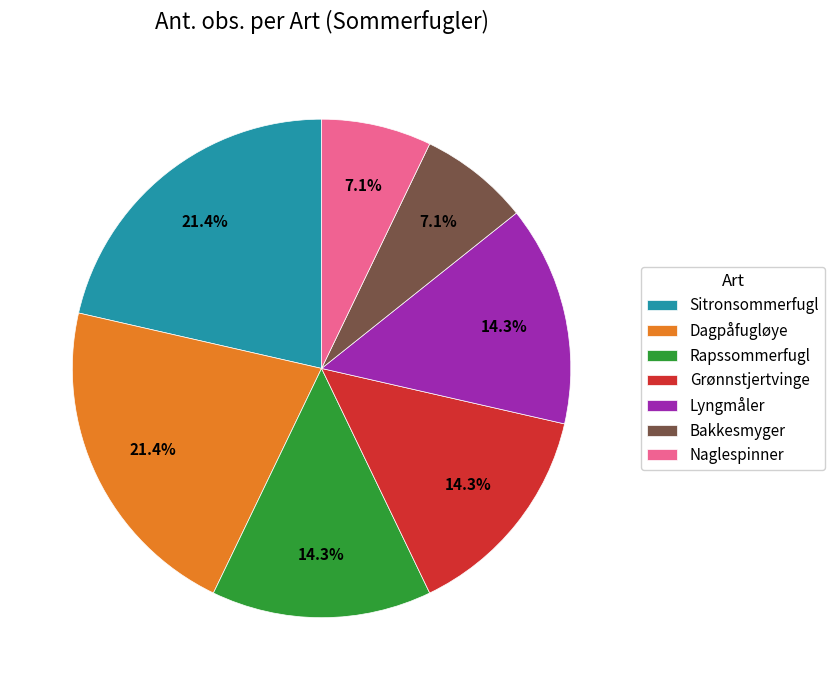

Is there any slice that represents more than half of the pie?

No